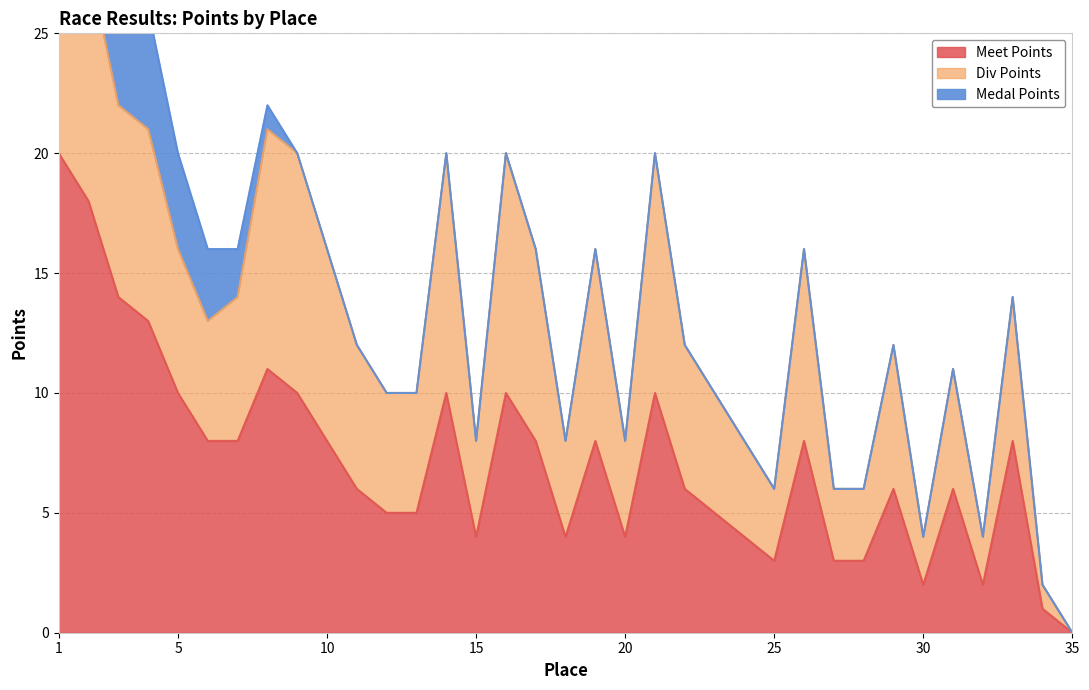

At which category is the sum across all series the highest?

1